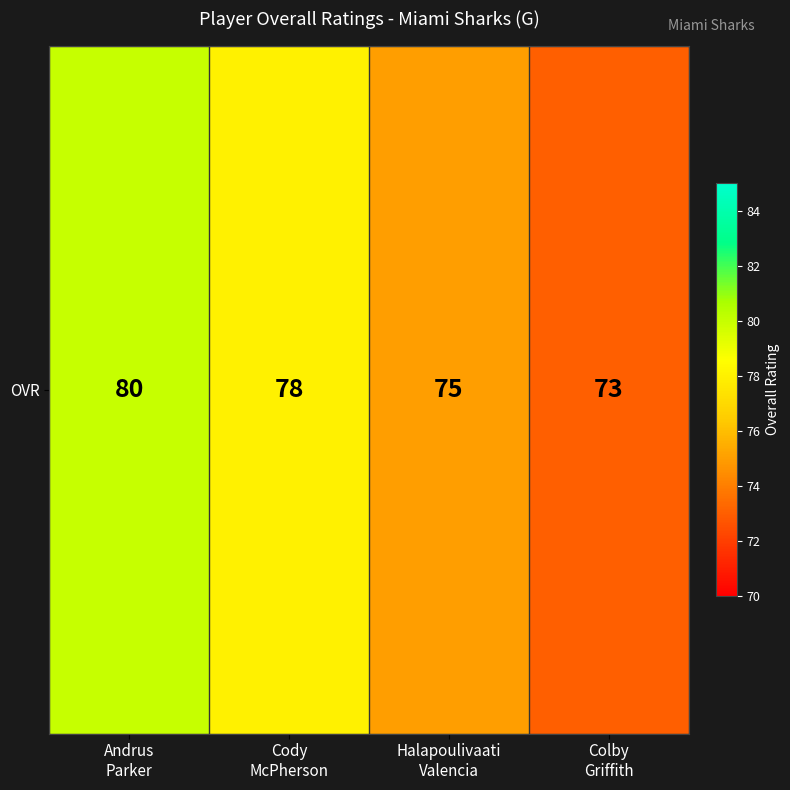

At which category does the chart reach its minimum across all series?

Colby
Griffith